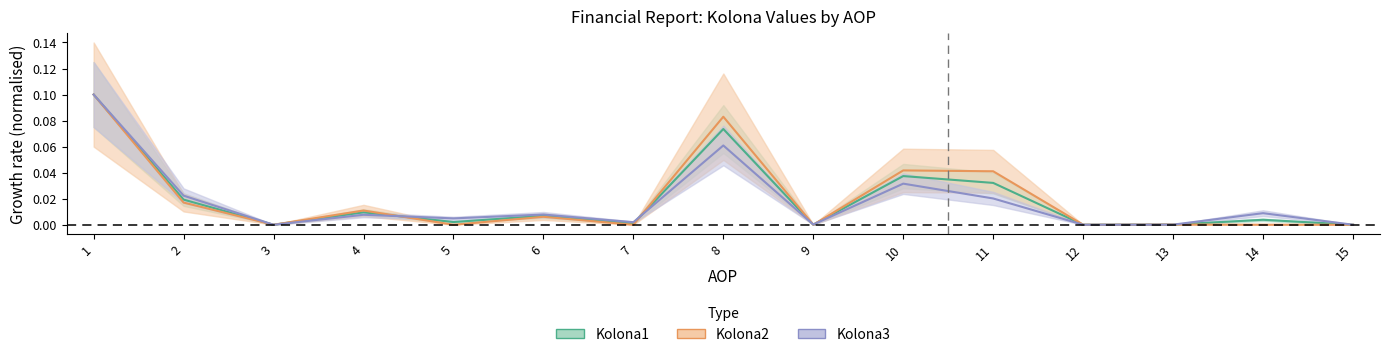

Which category has the lowest value in the Kolona3 series?

3